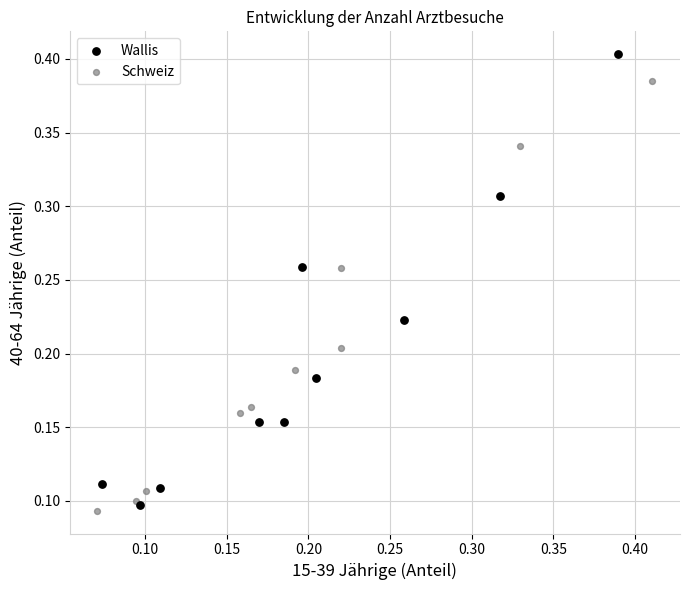

Which series has the widest spread of Y values?

Wallis